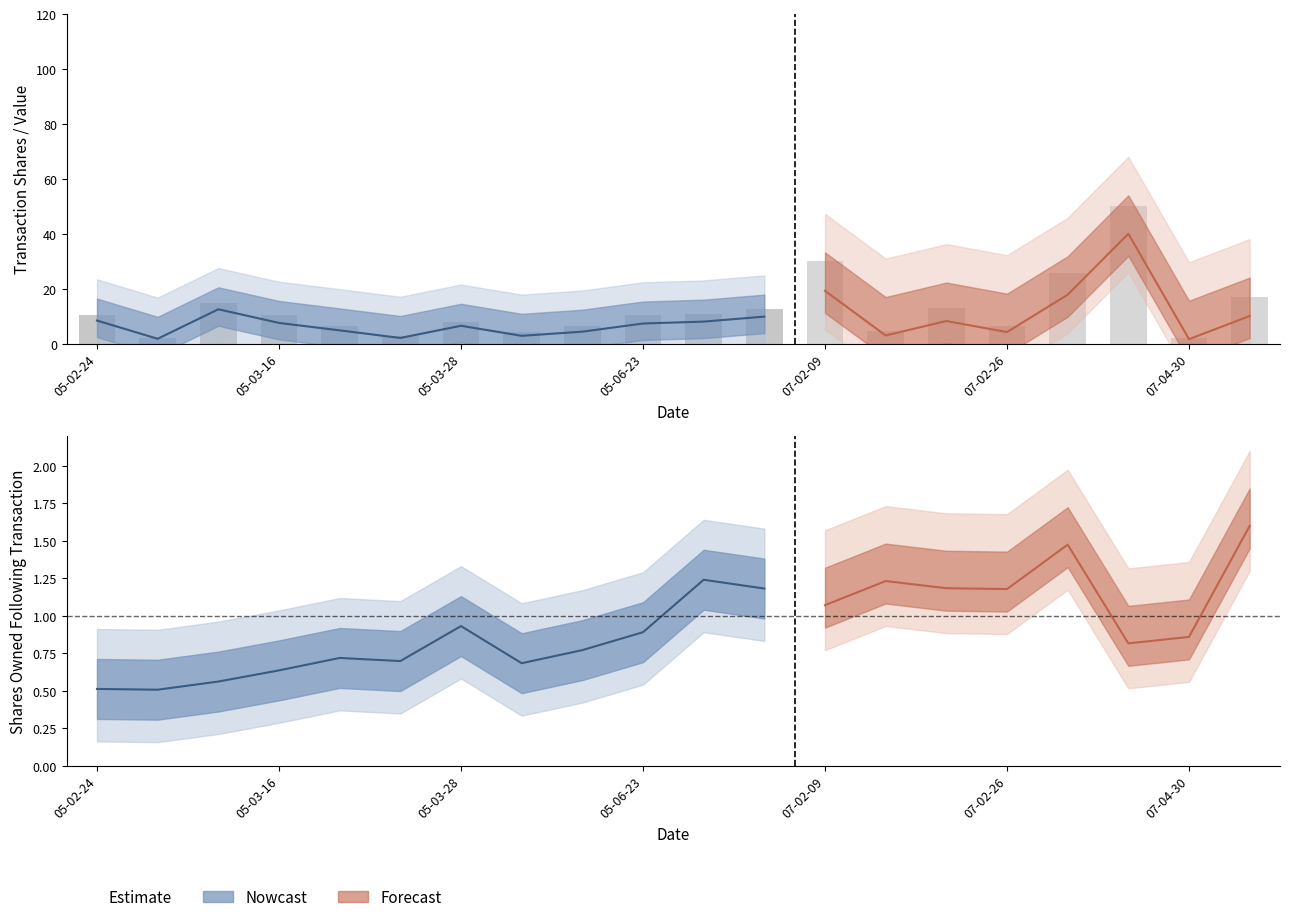

True or false: the data shows 14.7 at 05-03-28.

True